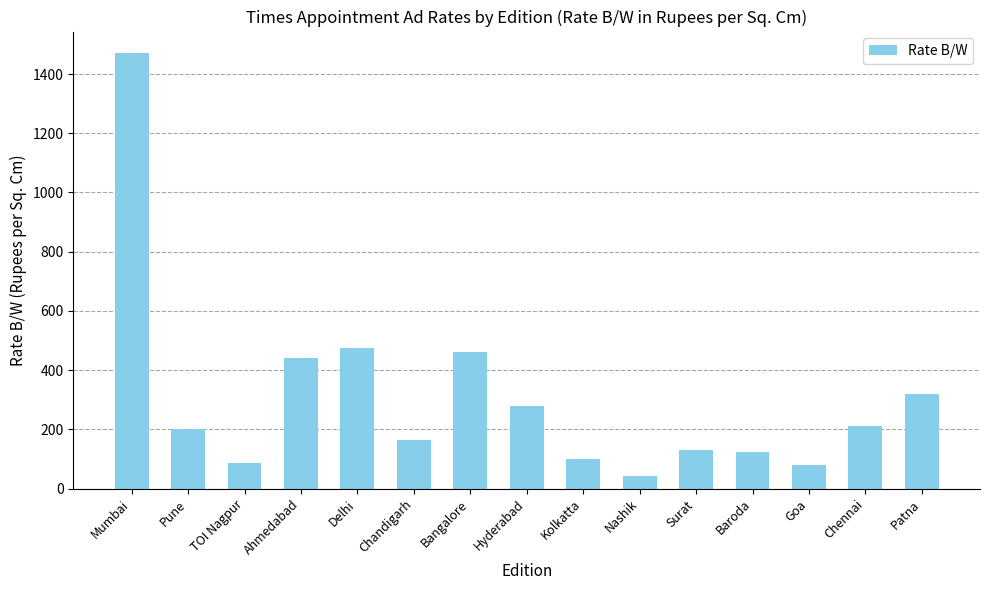

How many data points does each series have?

15